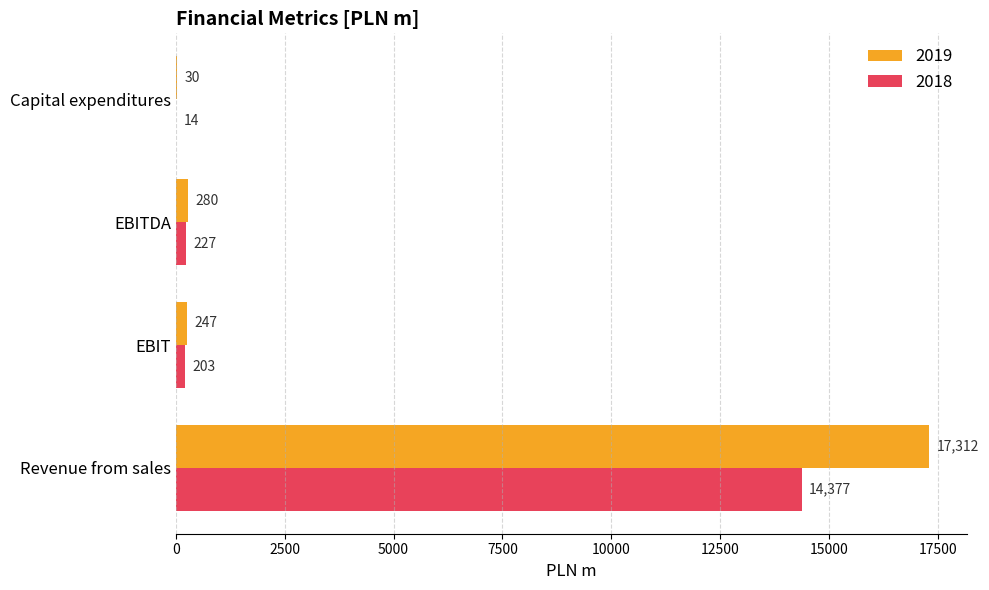

Between Revenue from sales and Capital expenditures, which series saw the biggest shift?

2019